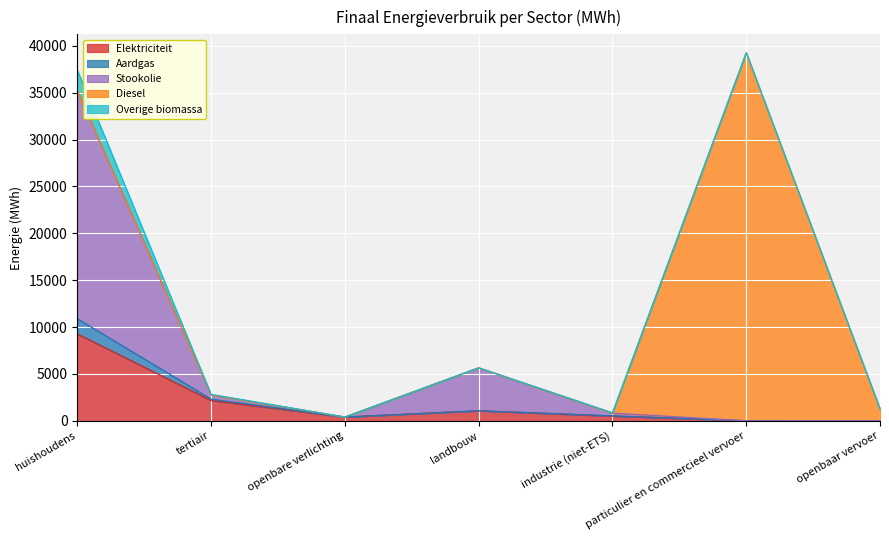

What is the sum of the Aardgas values at landbouw and particulier en commercieel vervoer?

1073.4